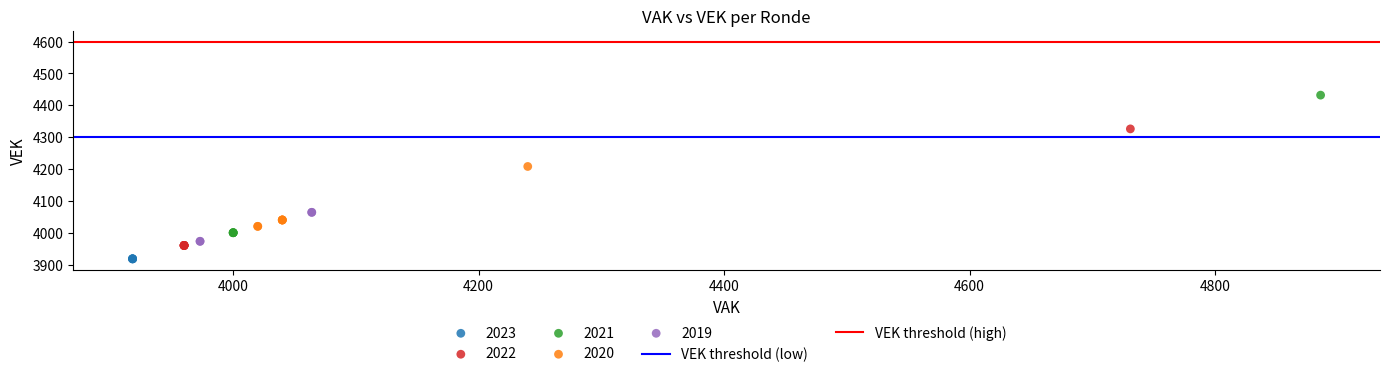

Which series reaches the maximum Y coordinate?

2021